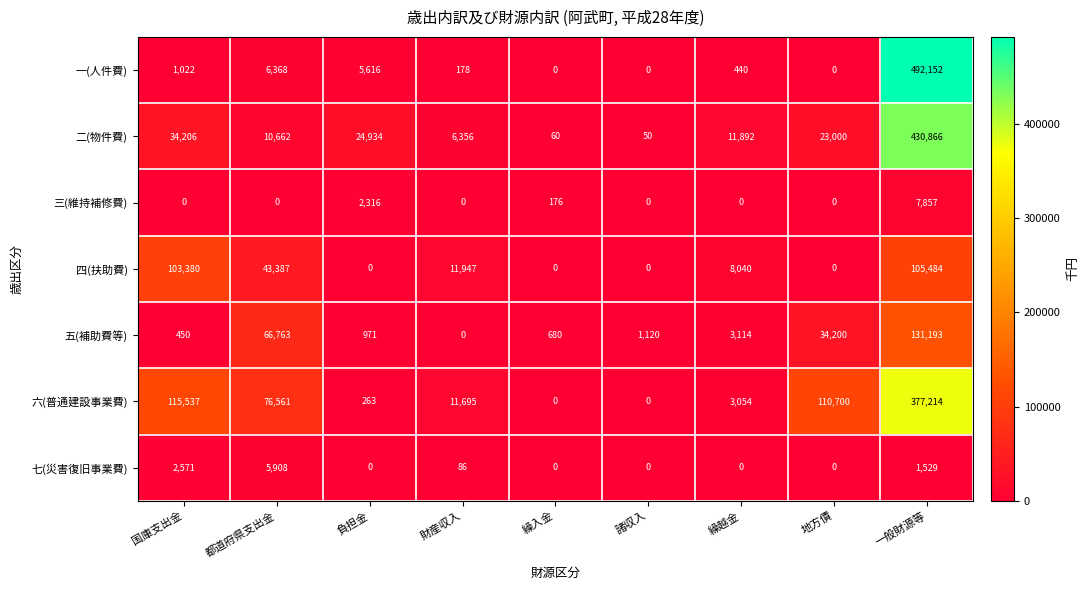

What is the difference between the maximum and minimum values in the 五(補助費等) series?

131193